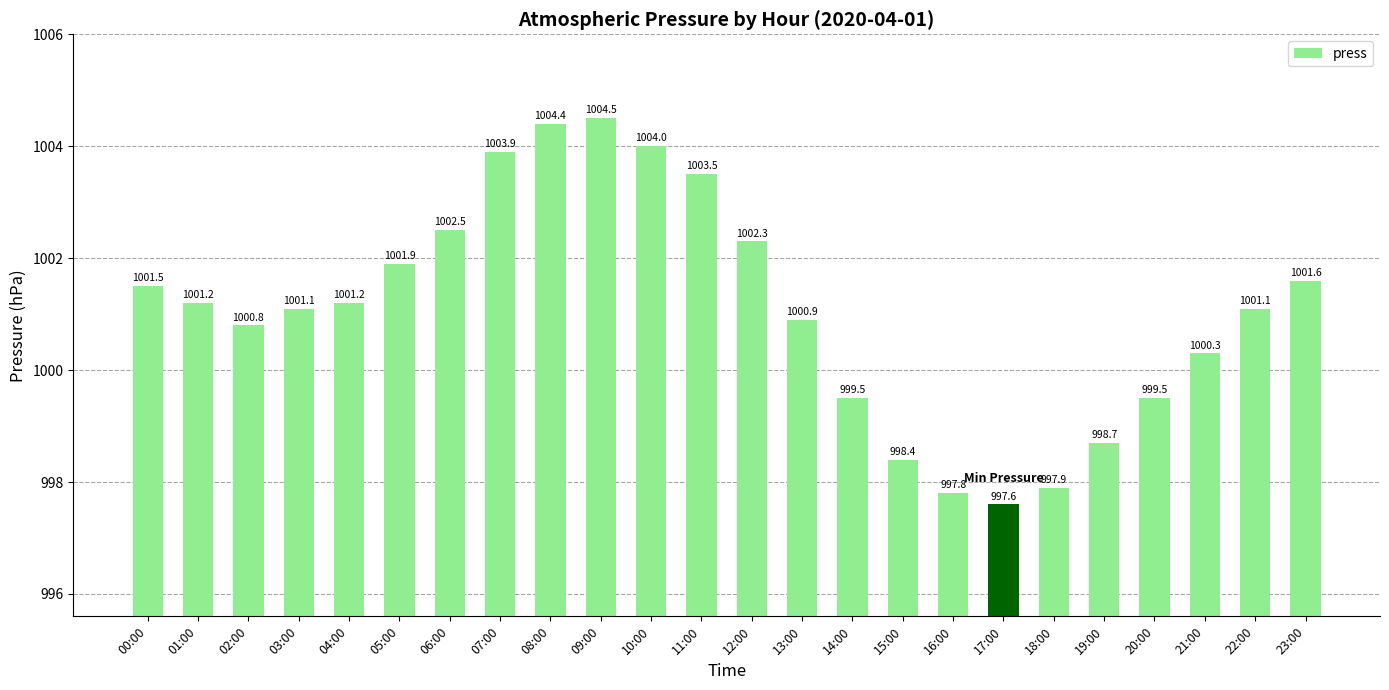

What is the minimum value shown in the chart?

997.6